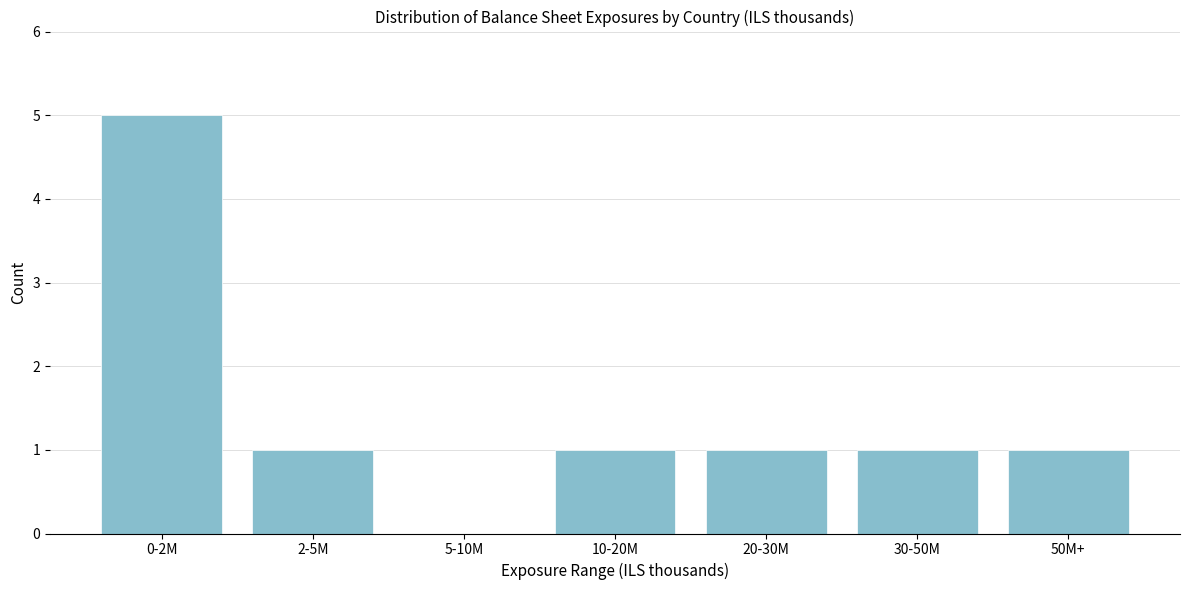

Reading left to right, list all the values displayed in this chart.

0-2M=5	2-5M=1	5-10M=0	10-20M=1	20-30M=1	30-50M=1	50M+=1